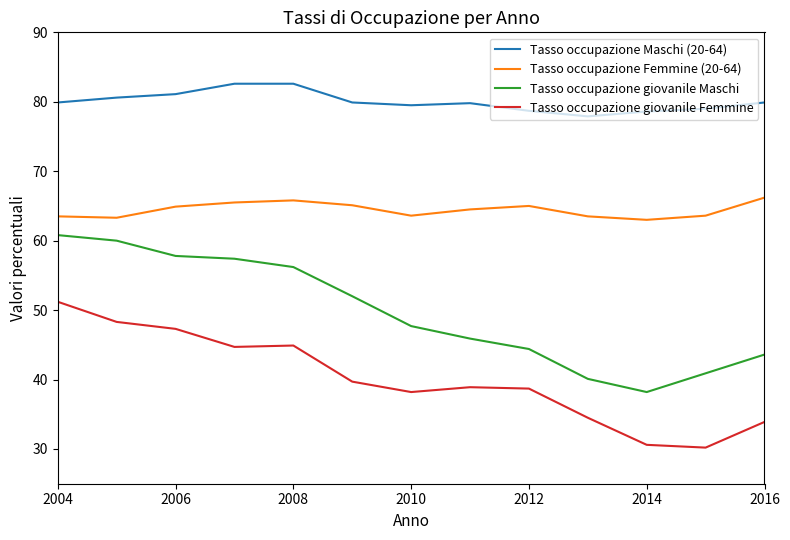

Is this an area chart (filled region under the line)?

No